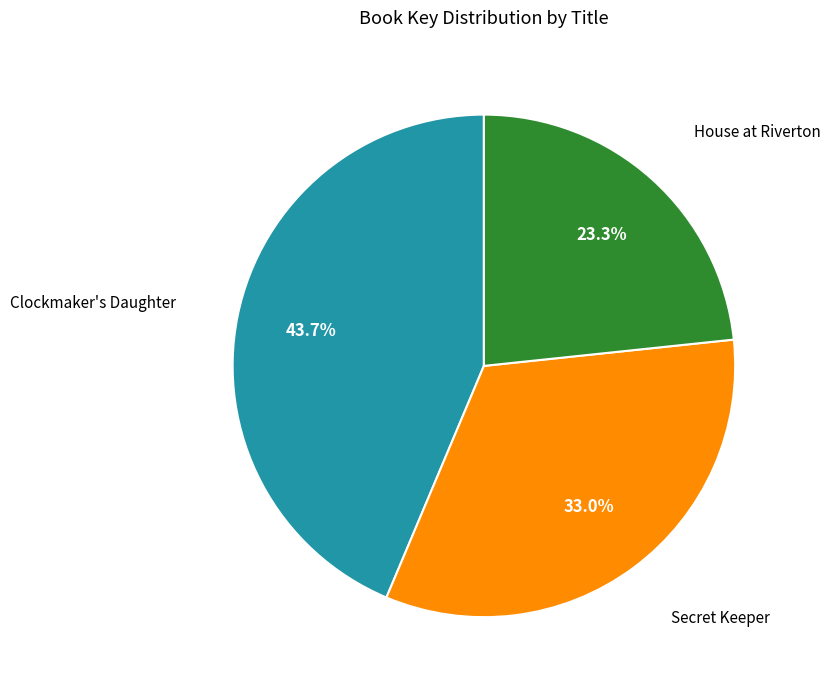

Which has a higher value, Clockmaker's Daughter or House at Riverton?

Clockmaker's Daughter